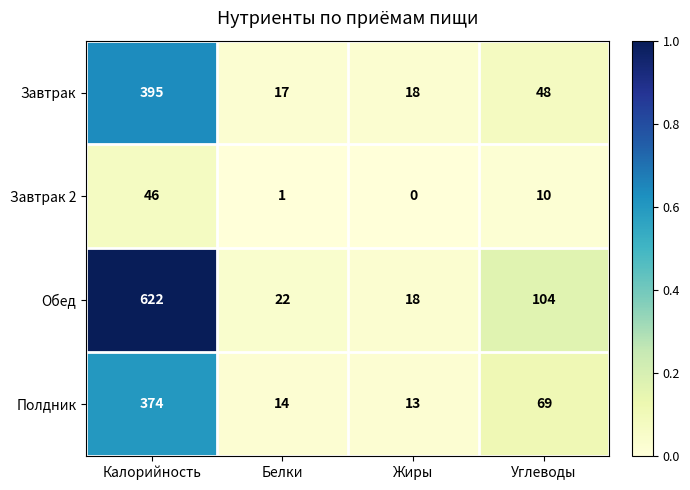

Reading left to right, what are all the values shown in this chart?

Завтрак: 395	17	18	48
Завтрак 2: 46	1	0	10
Обед: 622	22	18	104
Полдник: 374	14	13	69